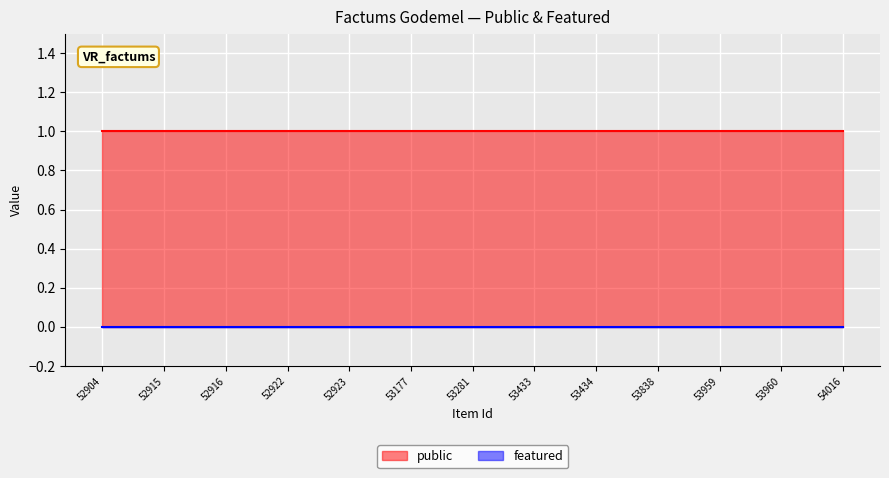

Is it true that featured equals 0 at 53959?

True